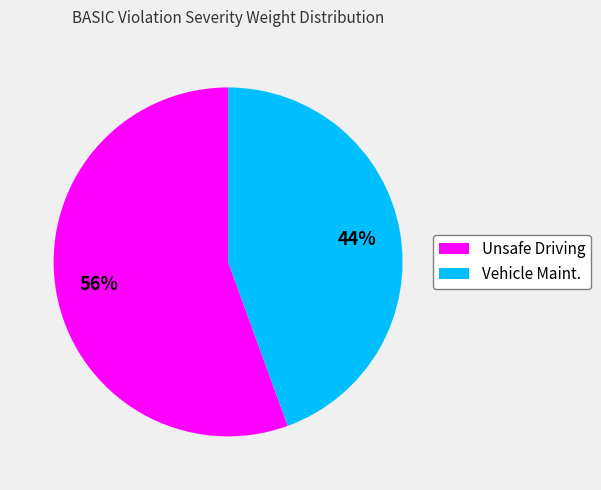

The Vehicle Maint. slice represents 44% of the pie. True or false?

True